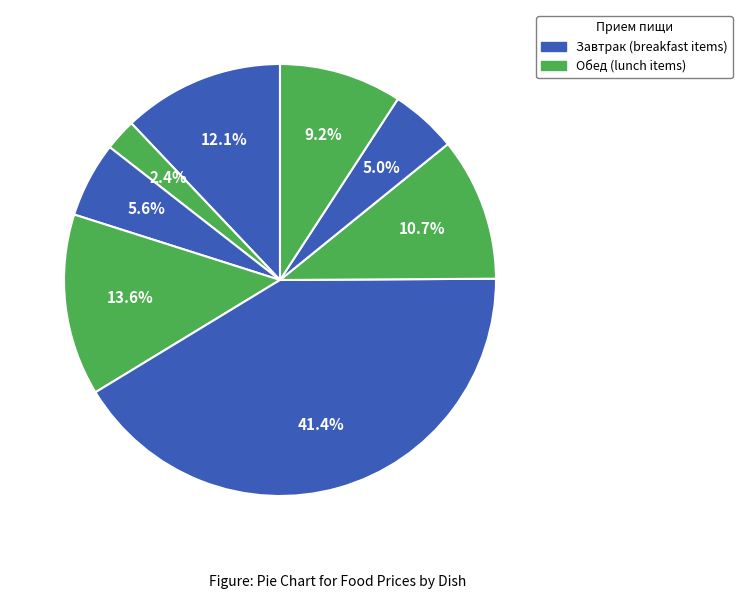

Count the number of slices in the pie.

8